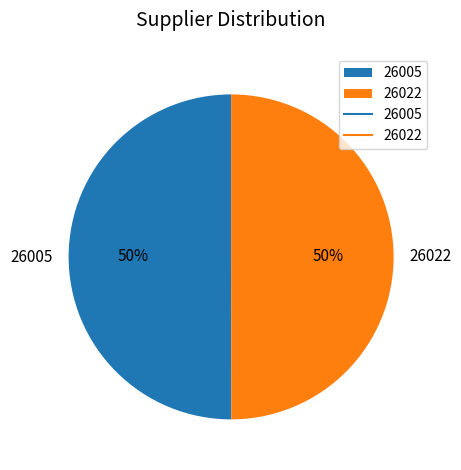

Is it true that 26005 is 50% of the pie?

True